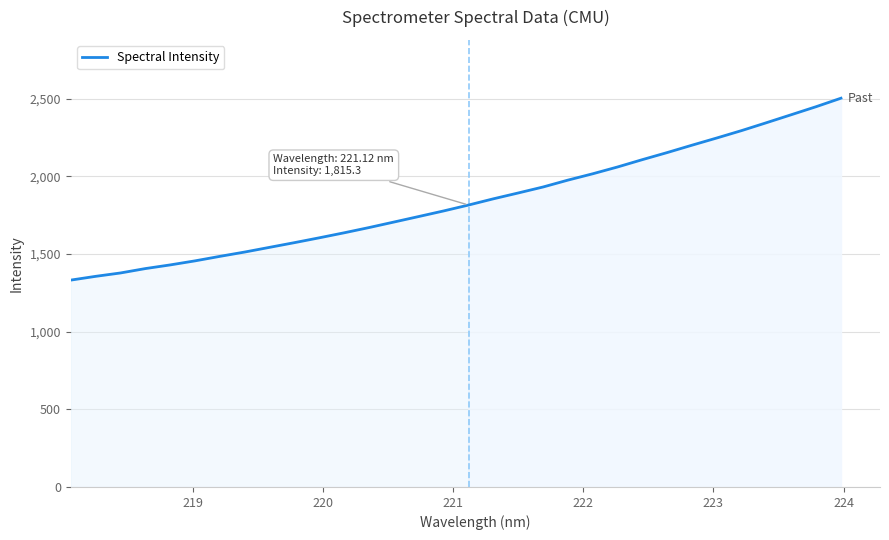

What is the difference between the maximum and minimum values?

1171.2